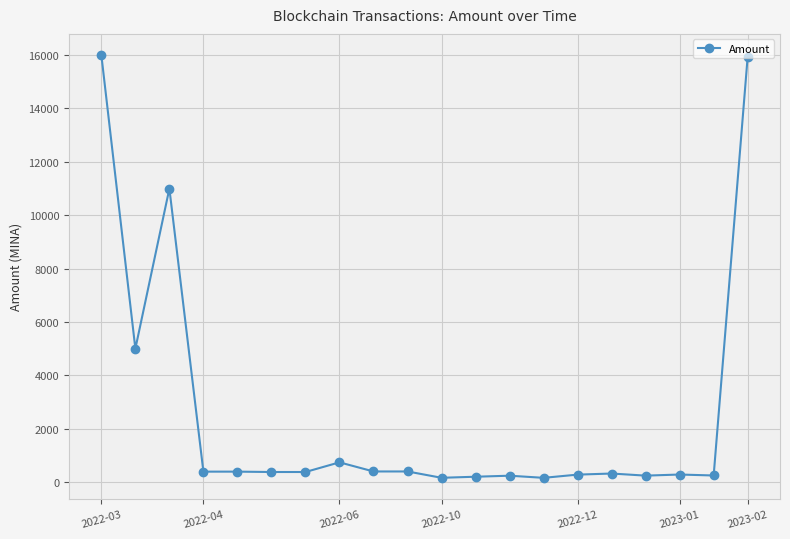

True or false: the data has more than 1 interior local peaks.

True